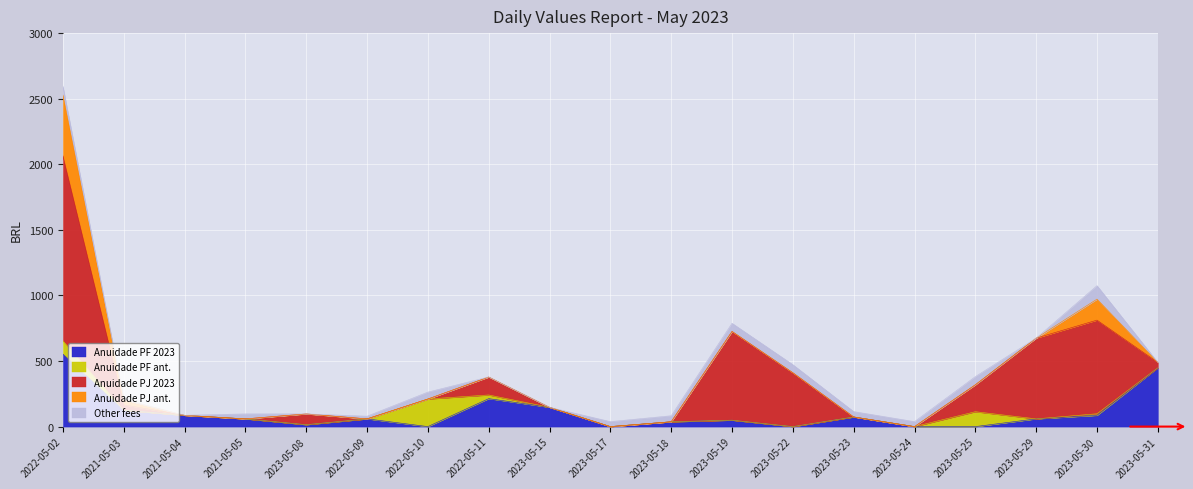

List the labels in order of Other fees value, smallest first.

2023-05-08, 2023-05-15, 2023-05-29, 2021-05-03, 2021-05-04, 2022-05-11, 2023-05-31, 2022-05-09, 2021-05-05, 2023-05-17, 2023-05-24, 2023-05-23, 2023-05-18, 2022-05-10, 2023-05-22, 2023-05-19, 2023-05-25, 2022-05-02, 2023-05-30